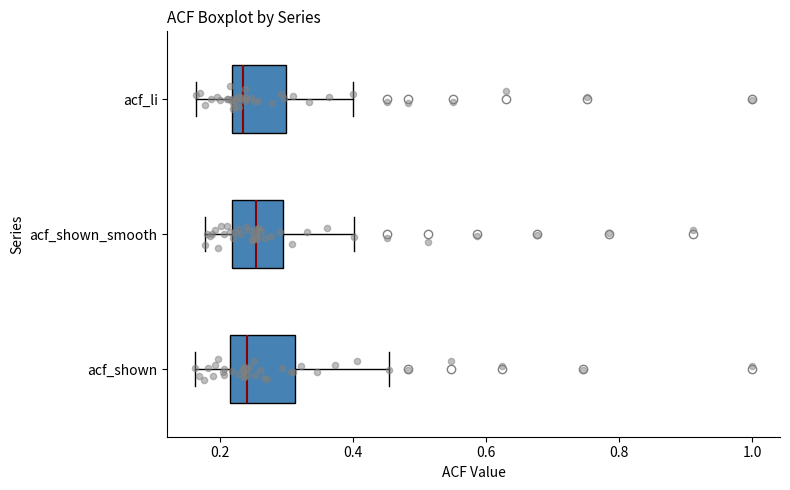

Reading bottom to top, transcribe this box plot: for each box, give where its median line is, the range the box spans, and where its two whiskers end, as read against the x-axis. The values are not printed on the chart, so give them approximately, as read against the axis.

acf_shown: median 0.24, box 0.22 to 0.32, whiskers 0.16 to 0.46
acf_shown_smooth: median 0.26, box 0.22 to 0.30, whiskers 0.18 to 0.40
acf_li: median 0.24, box 0.22 to 0.30, whiskers 0.16 to 0.40